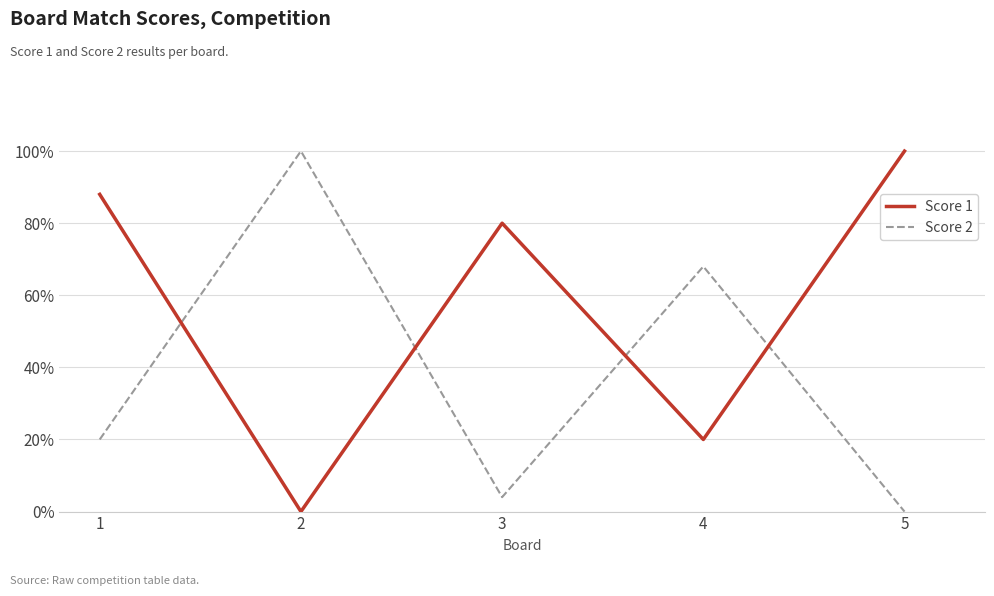

Is this an area chart (filled region under the line)?

No